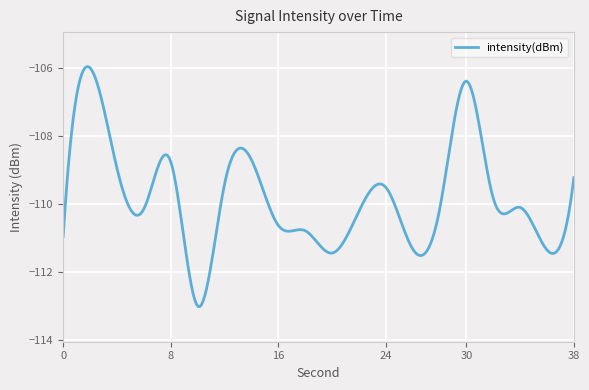

What is the difference between the maximum and minimum values?

7.1